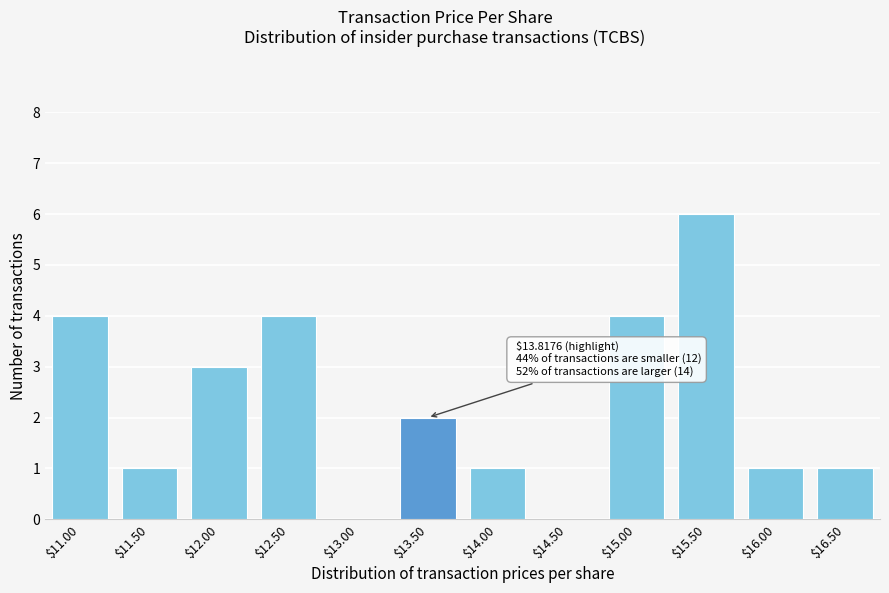

What is the sum of all values?

27